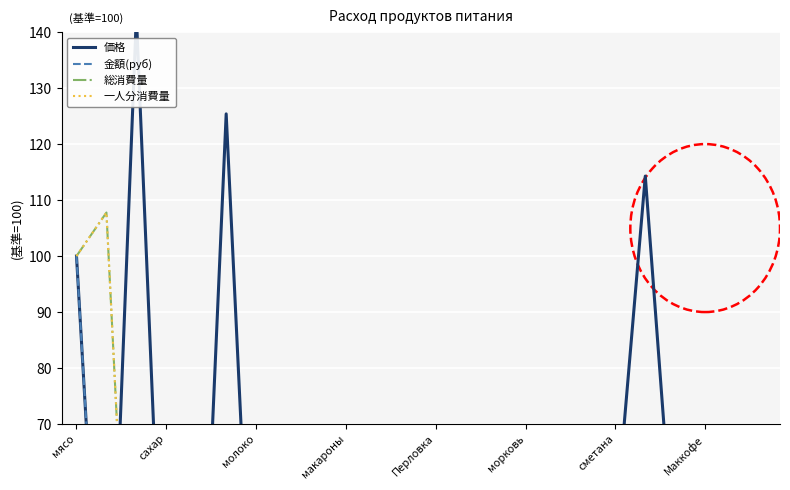

What is the difference between the maximum and minimum values in the 一人分消費量 series?

107.8